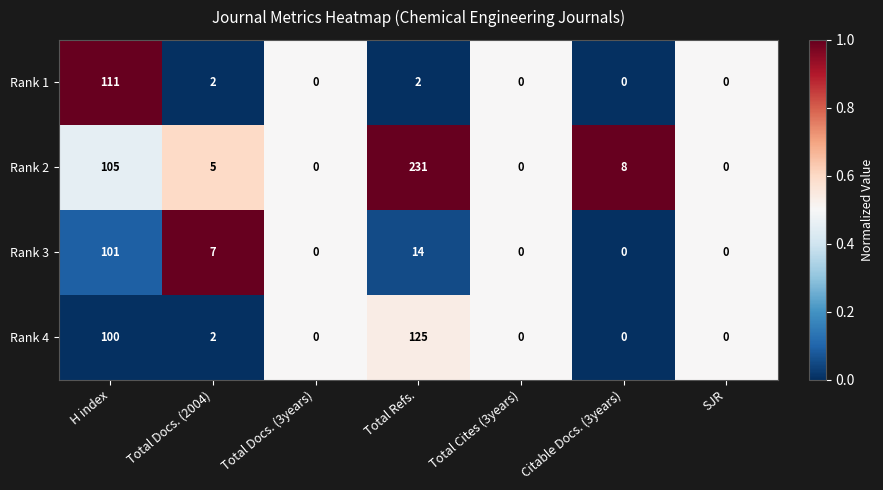

Which series has the largest total across all categories?

Rank 2